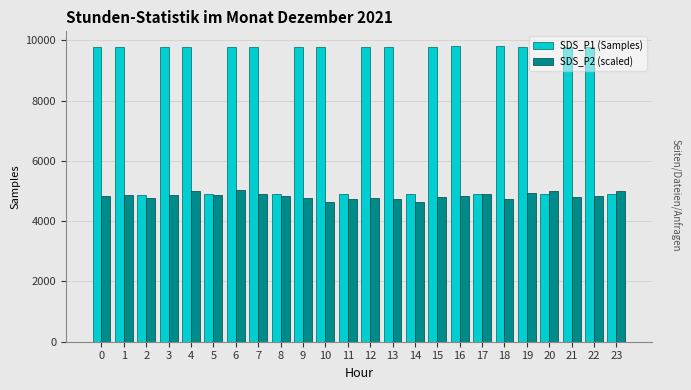

What is the smallest value displayed?

4642.0